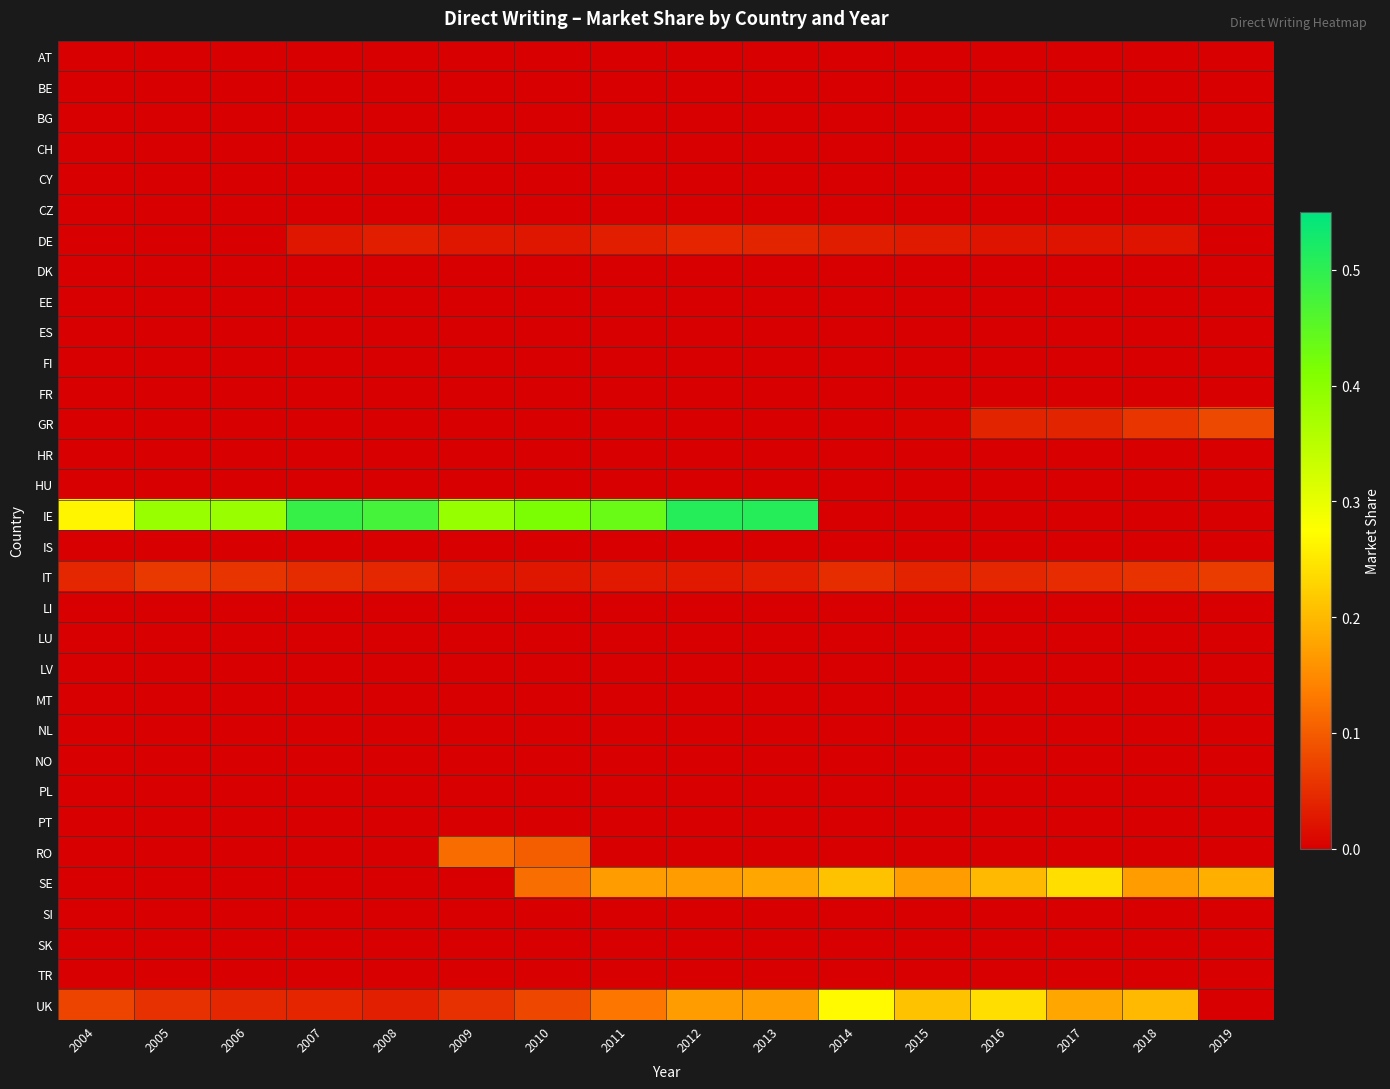

Between 2019 and 2011, which is larger?

2019